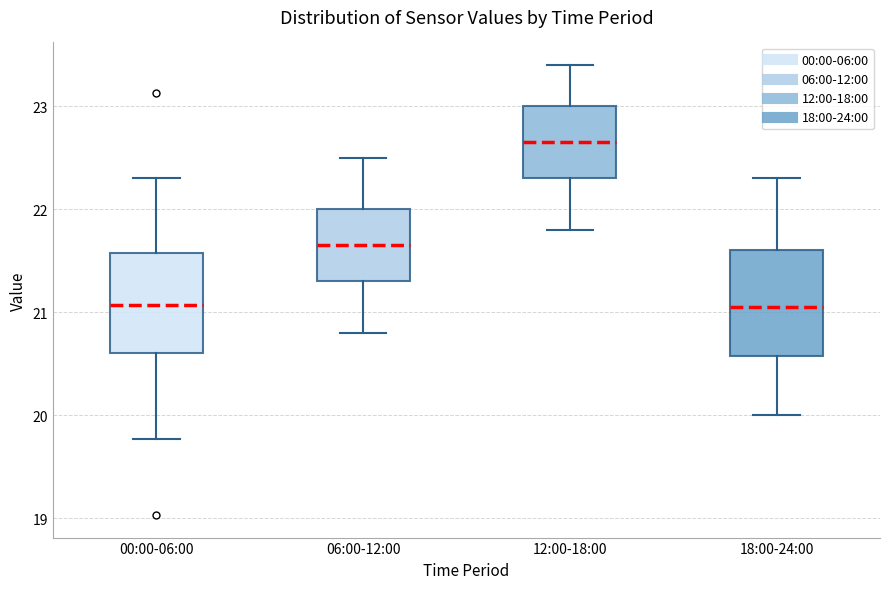

Where does the median line of the box for 18:00-24:00 sit on the y-axis? The values are not printed on the chart, so give them approximately, as read against the axis.

21.1